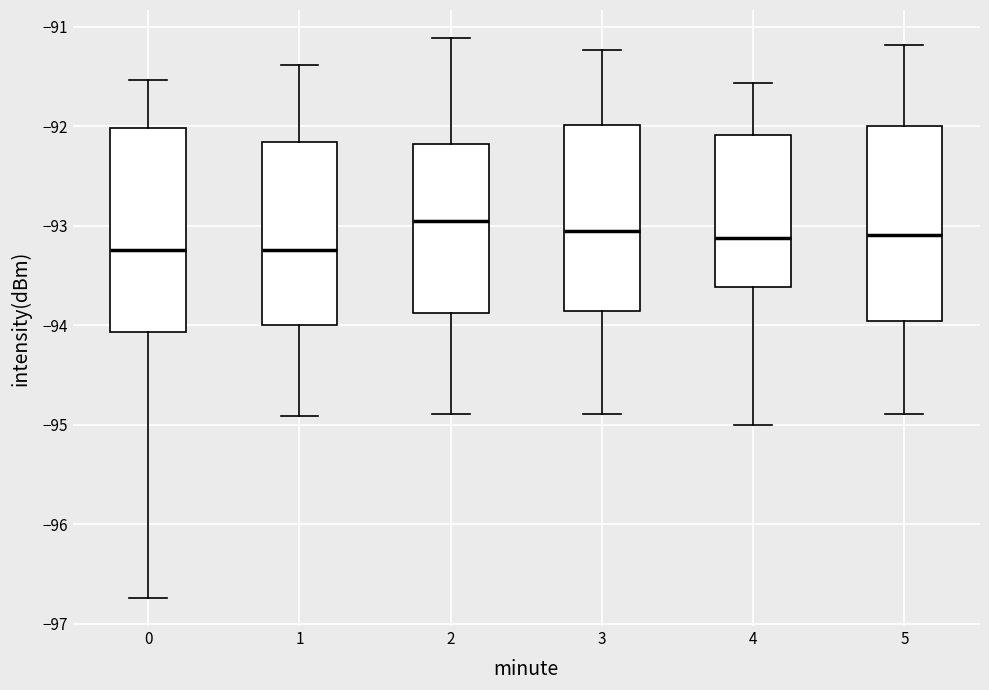

Reading left to right, read every box against the y-axis: the position of its median line, the range the box covers, and the ends of its whiskers. The values are not printed on the chart, so give them approximately, as read against the axis.

0: median -93.2, box -94.1 to -92.0, whiskers -96.7 to -91.5
1: median -93.2, box -94.0 to -92.2, whiskers -94.9 to -91.4
2: median -93.0, box -93.9 to -92.2, whiskers -94.9 to -91.1
3: median -93.1, box -93.9 to -92.0, whiskers -94.9 to -91.2
4: median -93.1, box -93.6 to -92.1, whiskers -95.0 to -91.6
5: median -93.1, box -94.0 to -92.0, whiskers -94.9 to -91.2